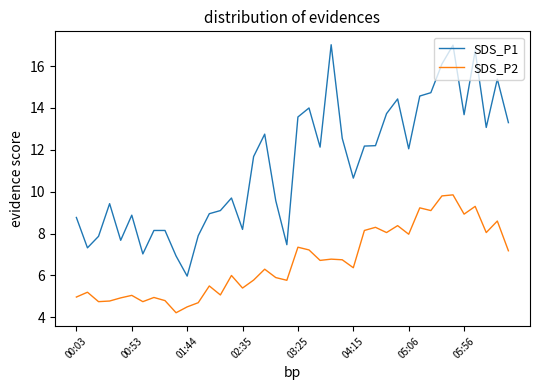

How many distinct data groups are displayed?

2